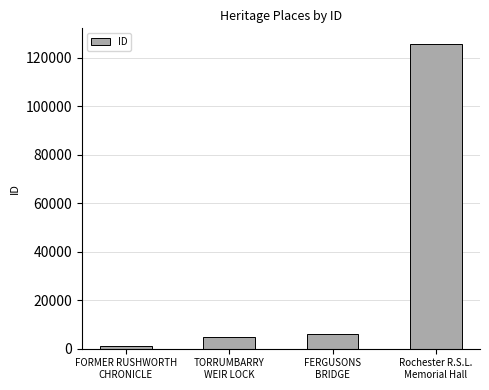

Reading left to right, what are all the values shown in this chart?

FORMER RUSHWORTH
CHRONICLE=1003	TORRUMBARRY
WEIR LOCK=4624	FERGUSONS
BRIDGE=5997	Rochester R.S.L.
Memorial Hall=125767